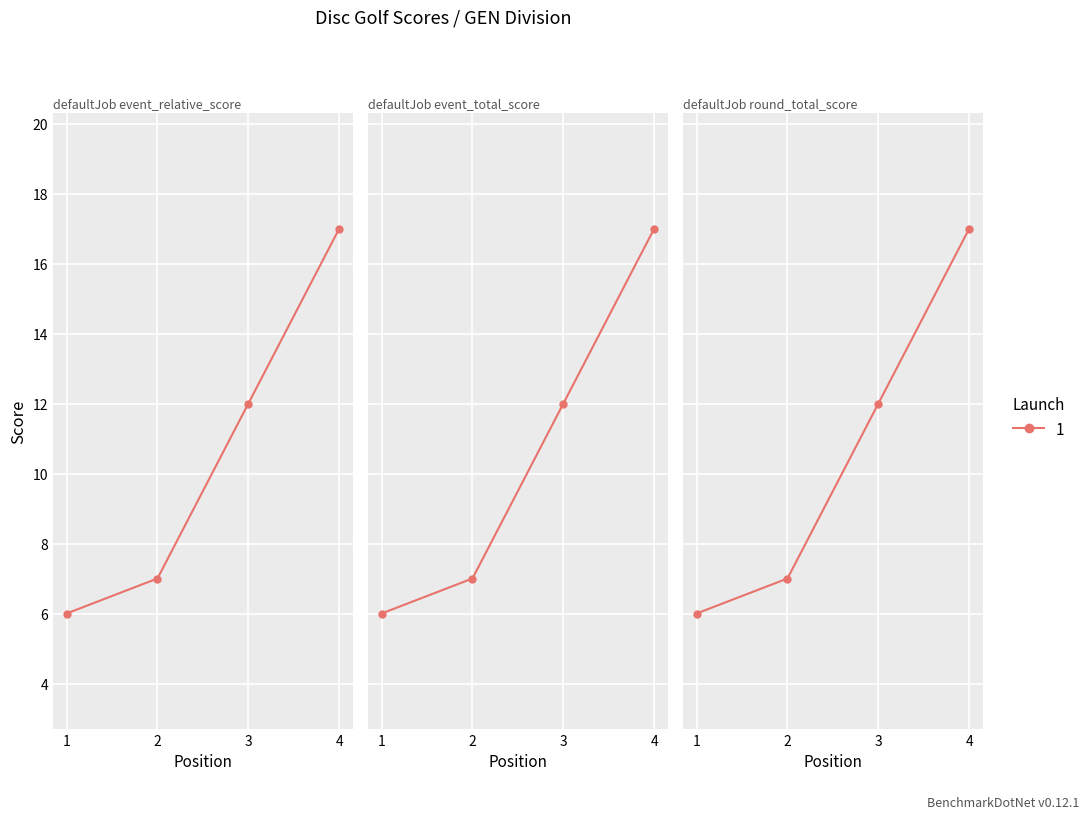

True or false: round_total_score has more than 2 points higher than both neighbors.

False